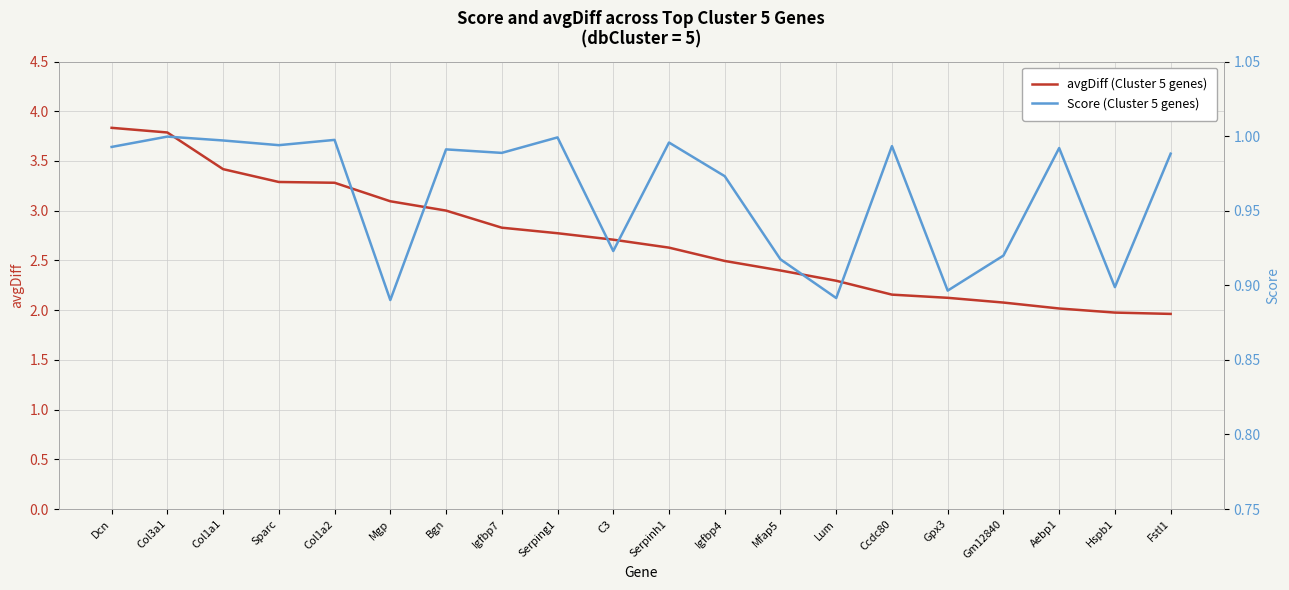

The Score (Cluster 5 genes) series shows 1.6 at Bgn. True or false?

False